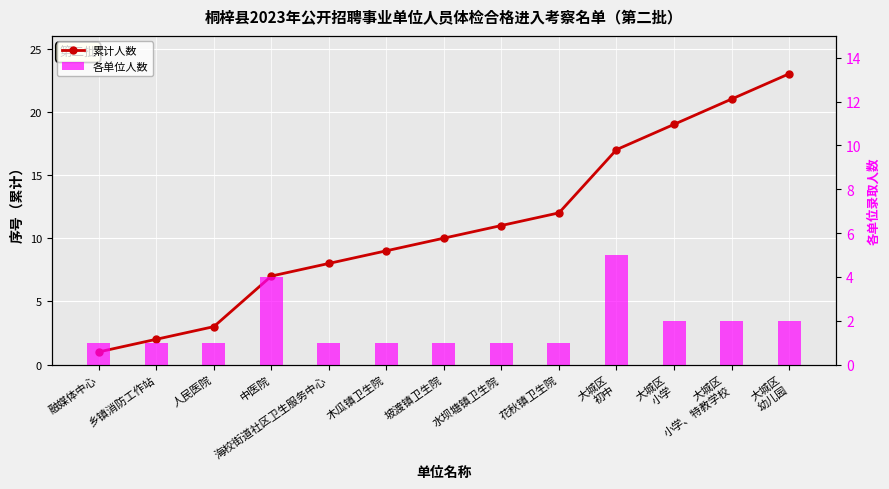

Reading left to right, what are all the values shown in this chart?

累计人数: 1	2	3	7	8	9	10	11	12	17	19	21	23
各单位人数: 1	1	1	4	1	1	1	1	1	5	2	2	2